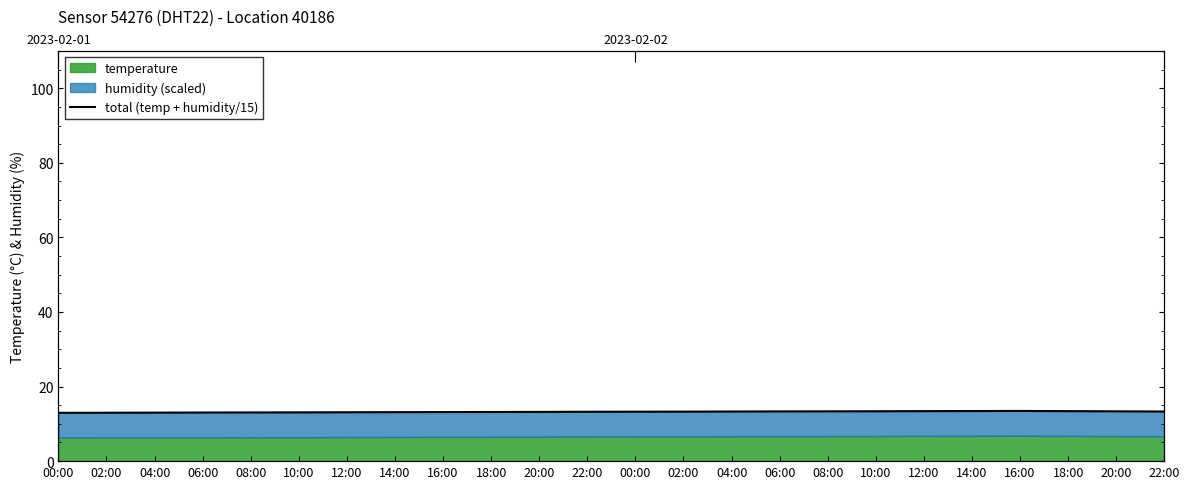

What is the approximate value at 08:00?

13.1